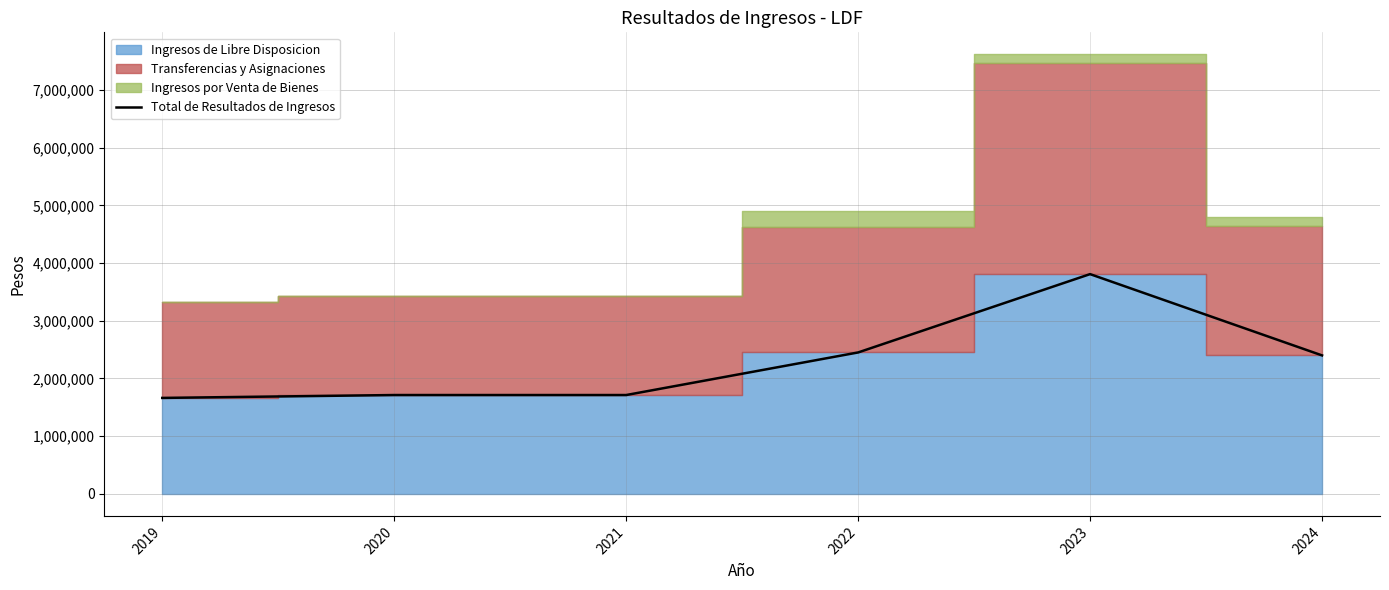

What is the approximate value at 2023?

3808064.6